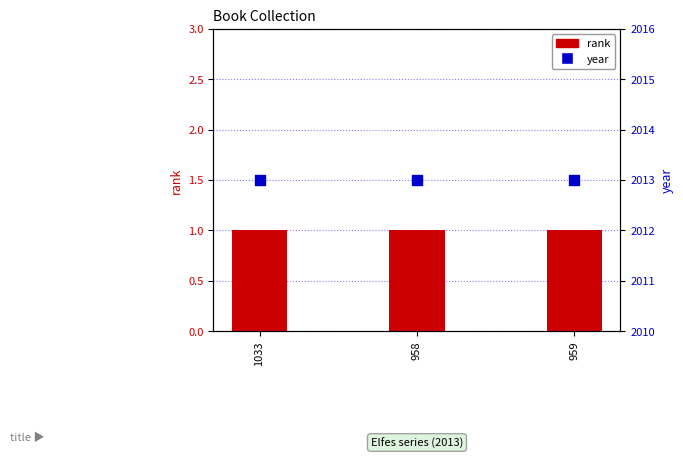

Which series has the largest Y range (max minus min)?

rank